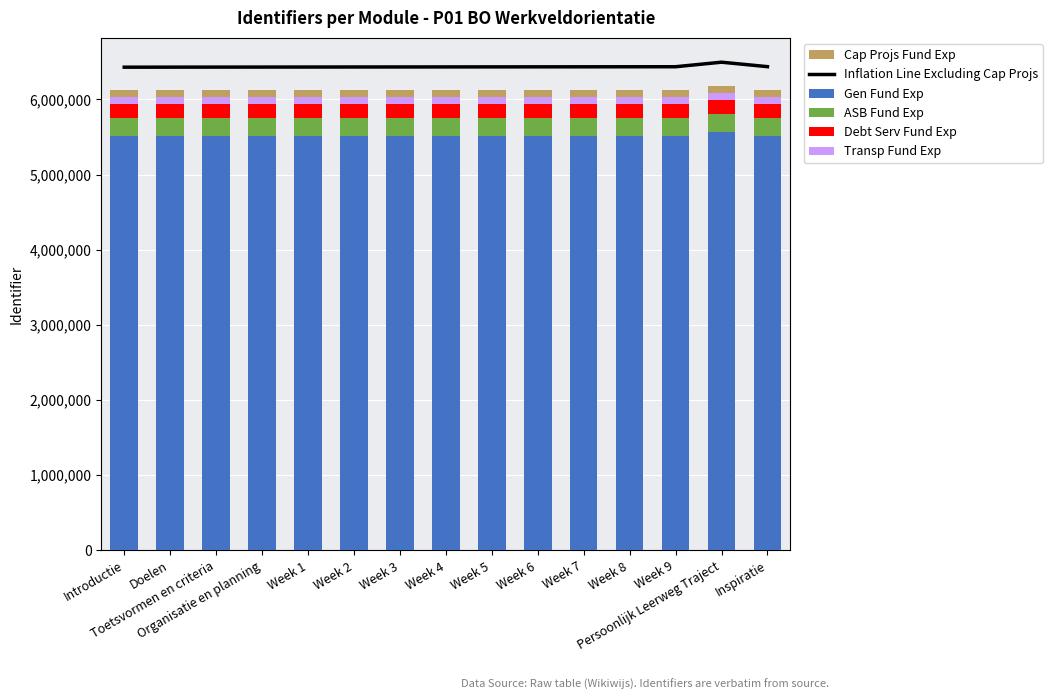

Which series changed the most between Toetsvormen en criteria and Week 9?

Inflation Line Excluding Cap Projs